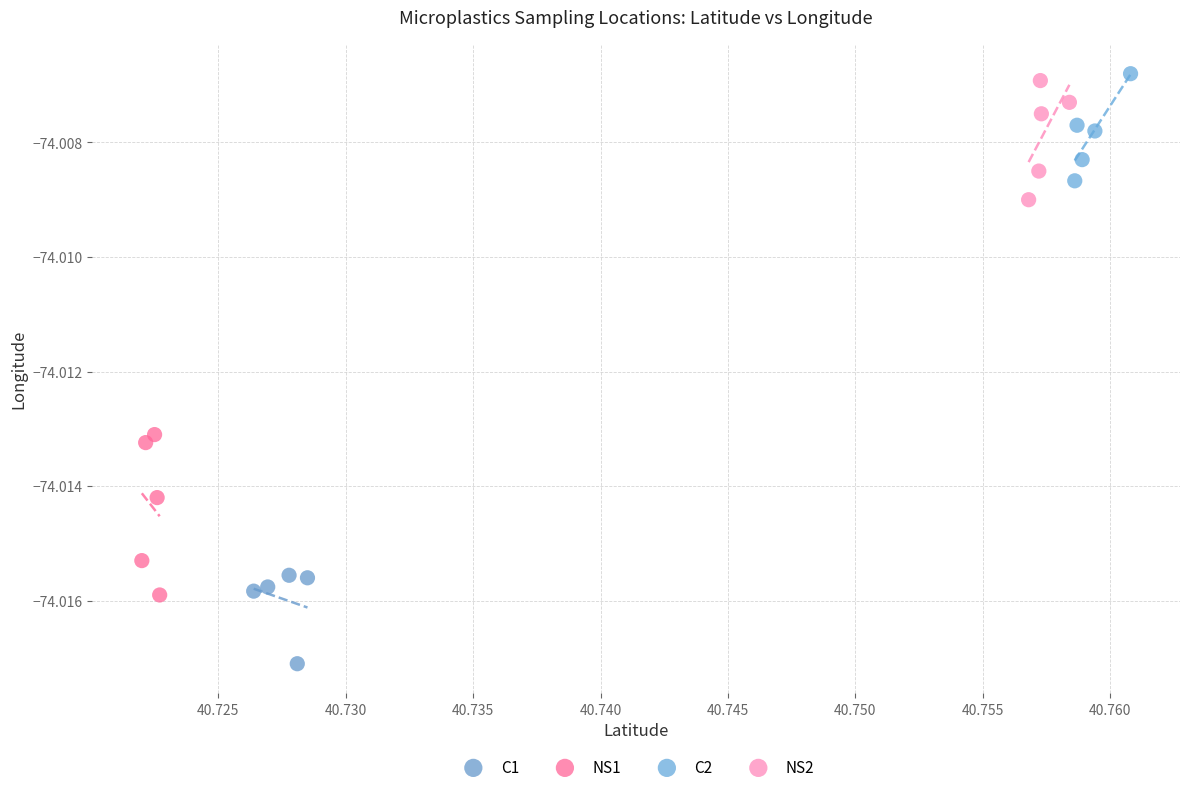

What are all the series names shown in the legend?

C1, NS1, C2, NS2